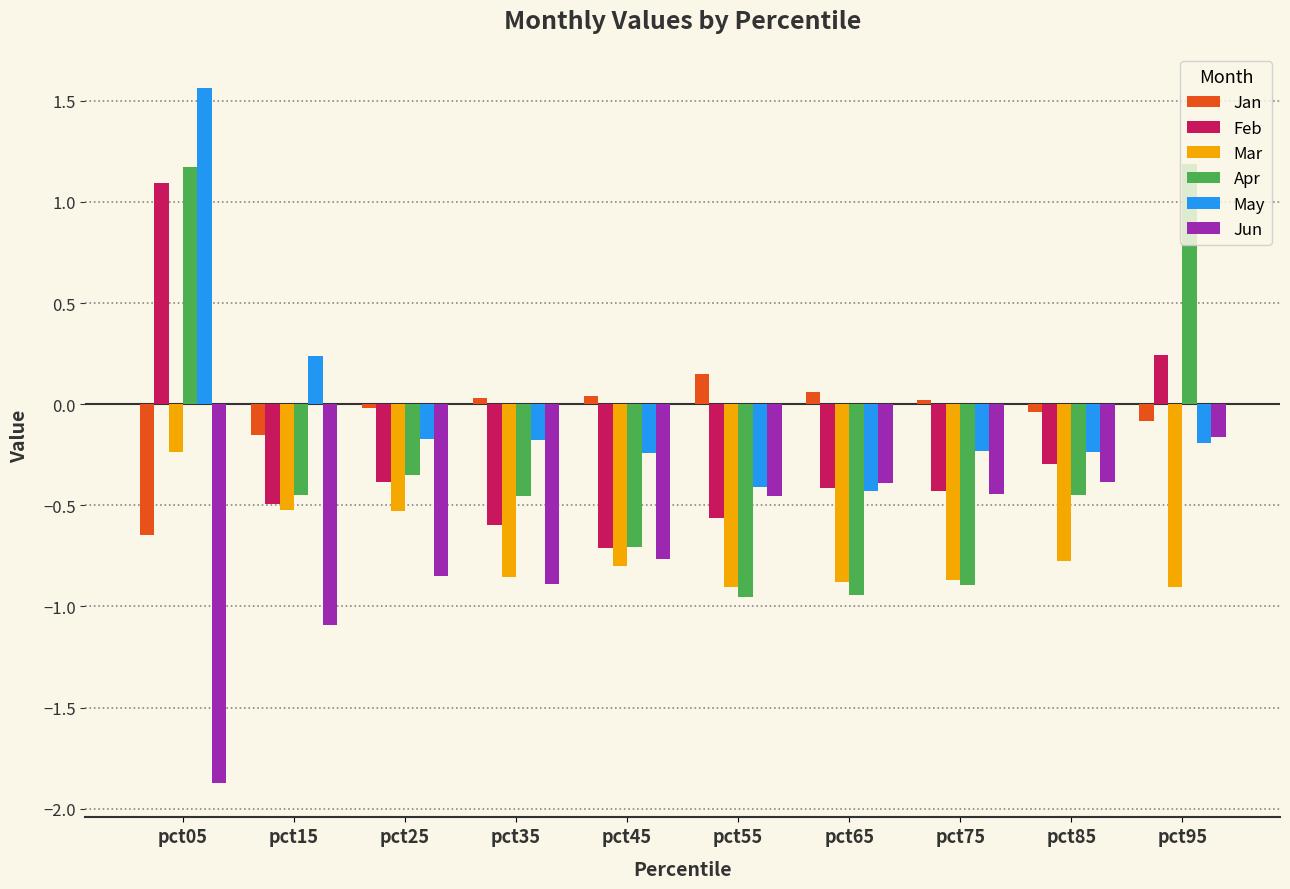

At which category does the chart reach its peak across all series?

pct05